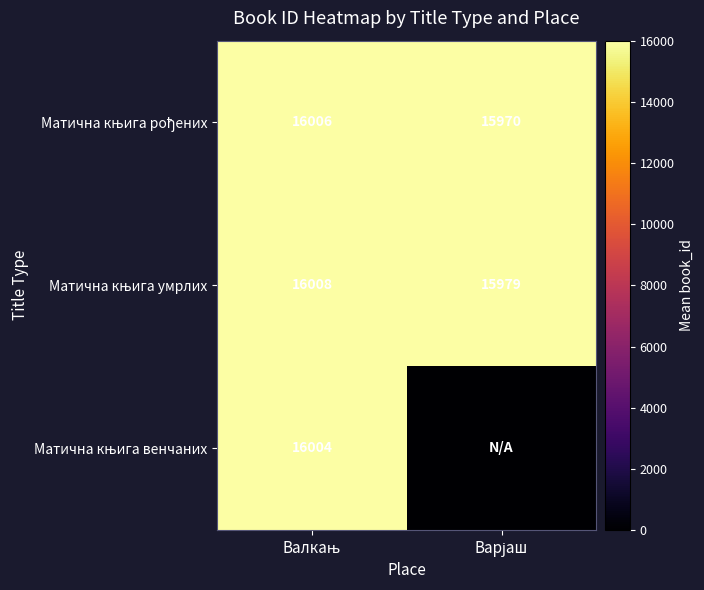

Is it true that Матична књига умрлих equals 25635.1 at Валкањ?

False